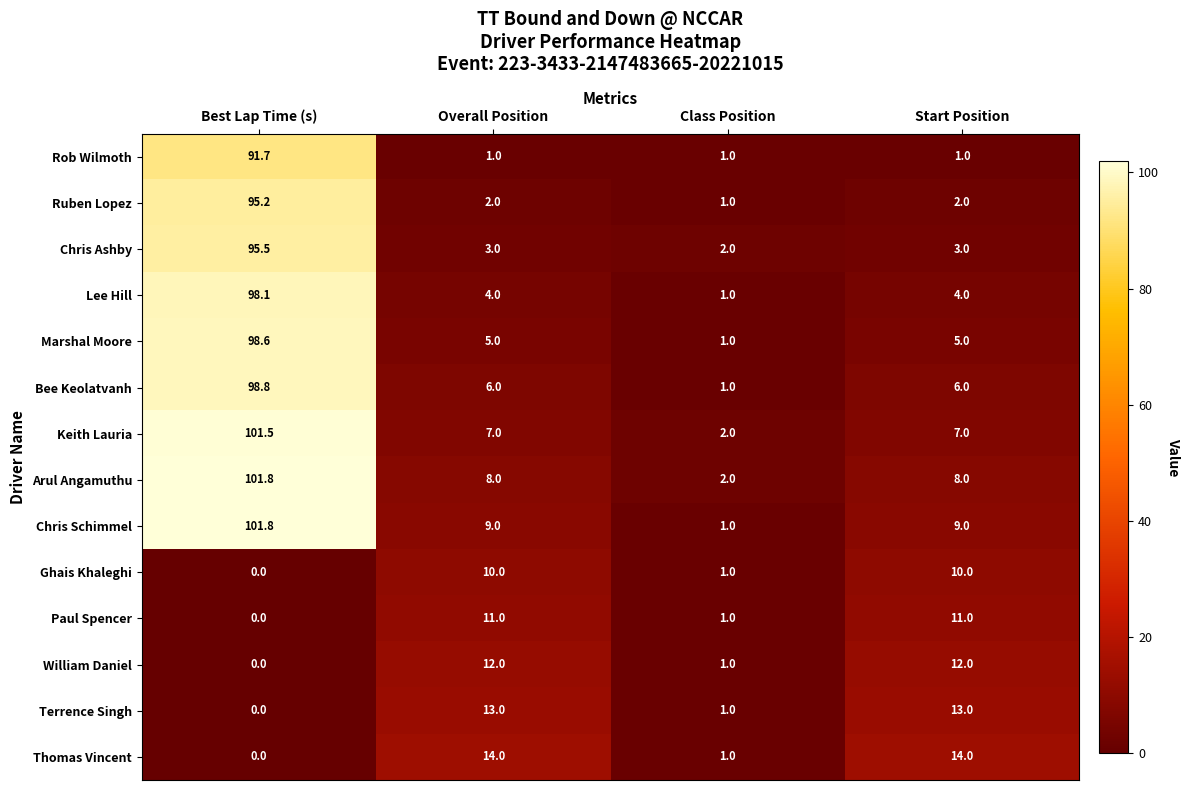

The value of William Daniel at Class Position is 1.7. True or false?

False